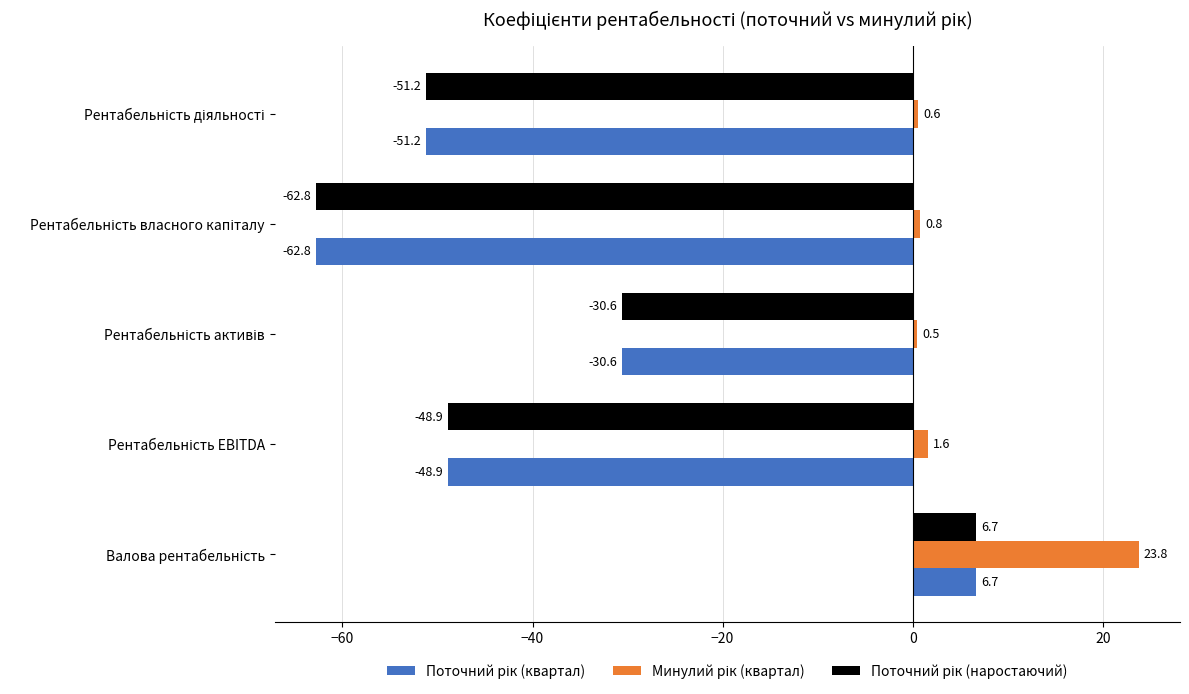

What is the greatest value displayed?

23.8